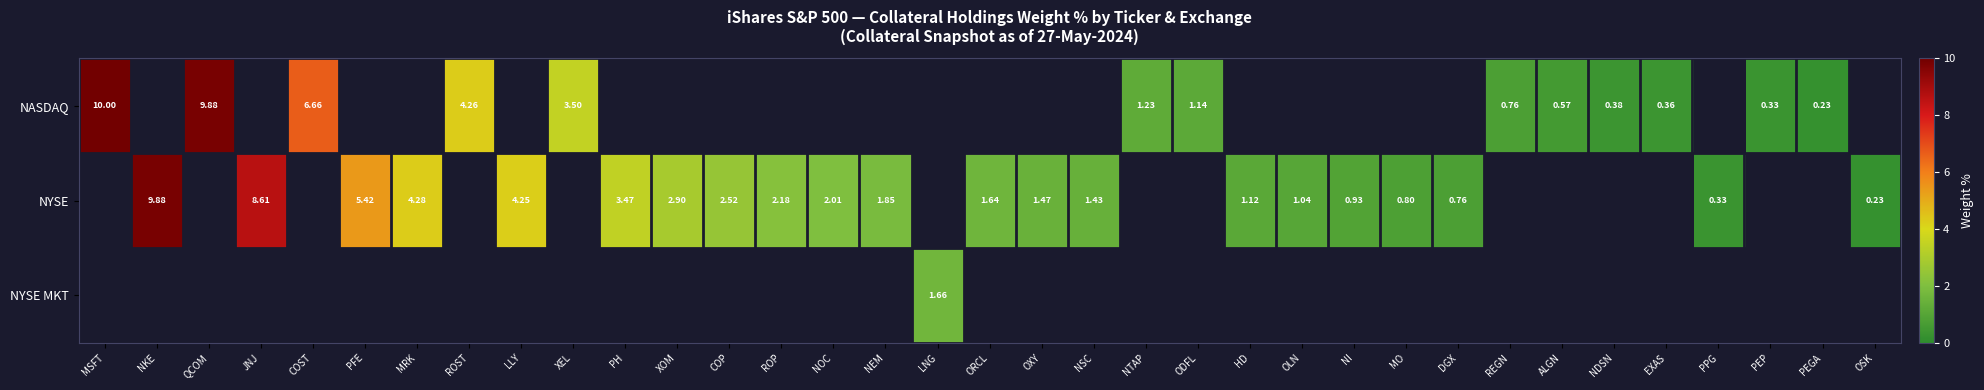

Is the value of NYSE MKT at COST greater than the value of NYSE at NKE?

No